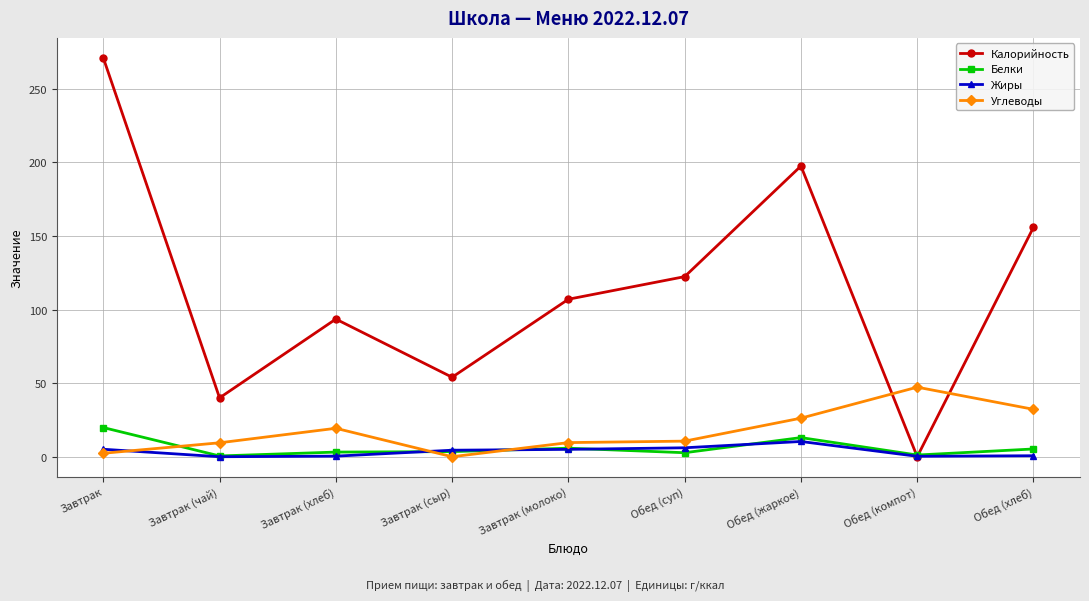

What is the label of the 8th point from the left?

Обед (компот)